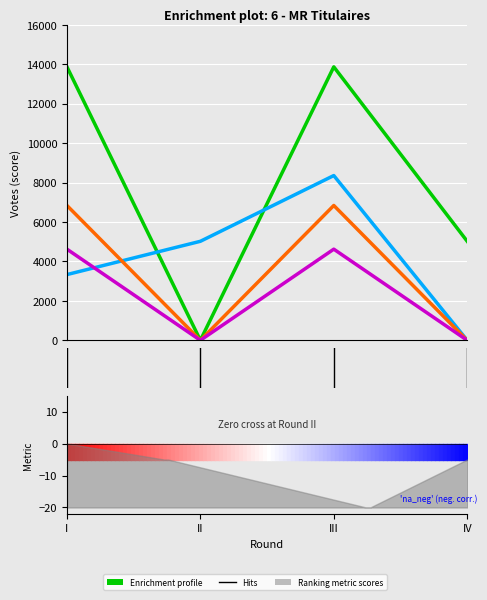

What is the difference between the second highest and minimum values in the MATHIEUX Françoise series?

5020